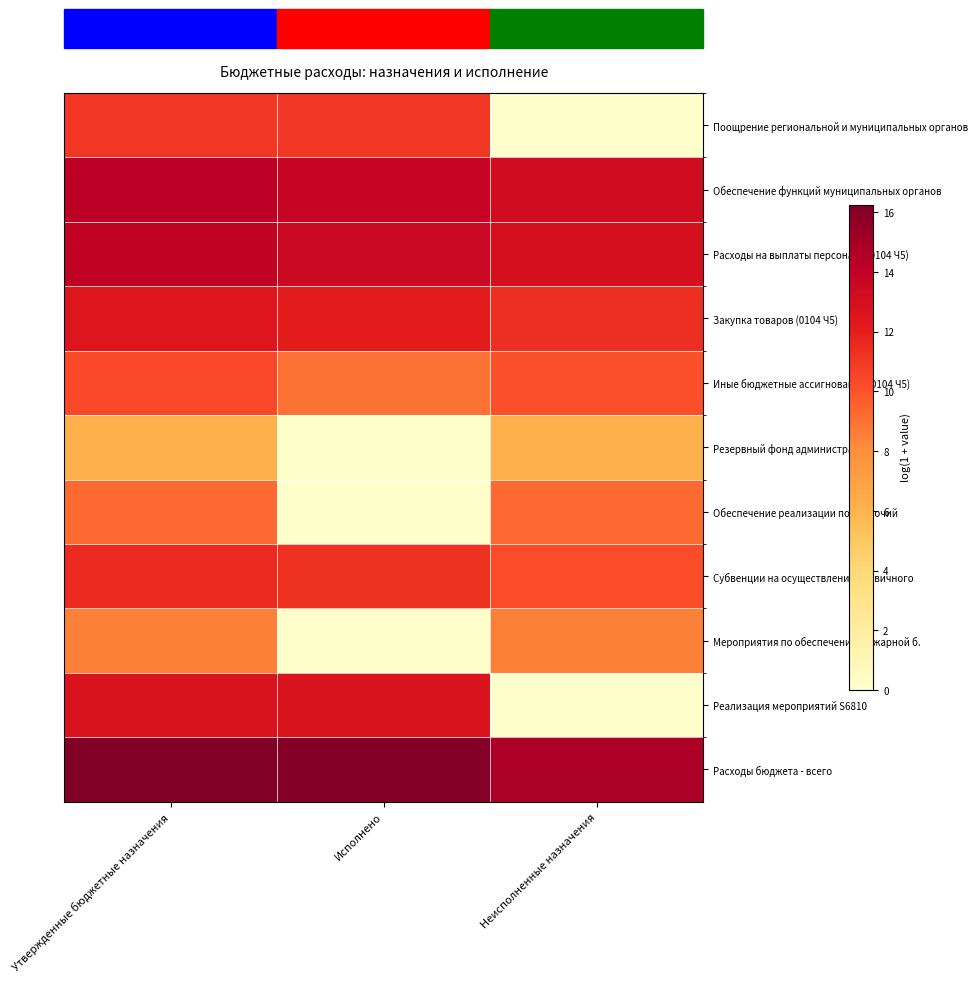

Which series has the largest total across all categories?

Расходы бюджета - всего